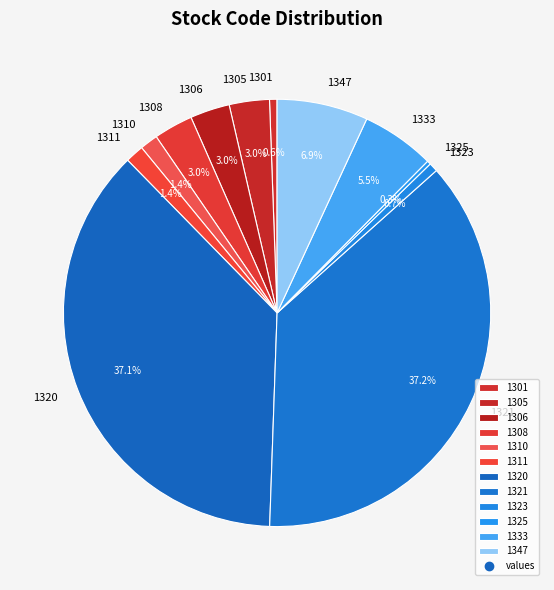

To the nearest percent, what is the difference between the 1347 and 1301 slice percentages?

6%